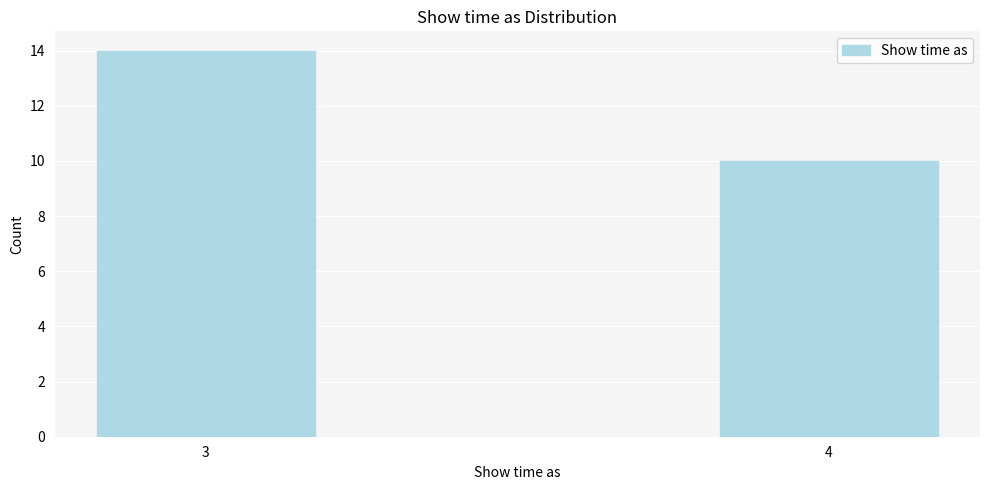

Reading right to left, extract all data points from this chart.

4=10	3=14